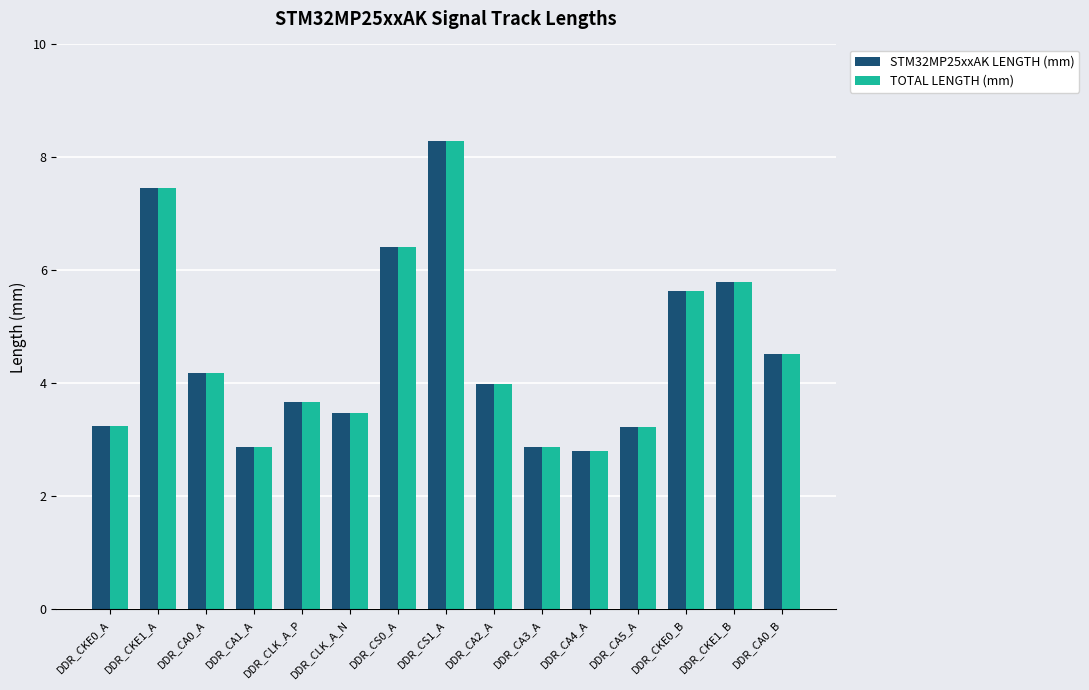

The STM32MP25xxAK LENGTH (mm) series shows 6.4 at DDR_CA0_A. True or false?

False